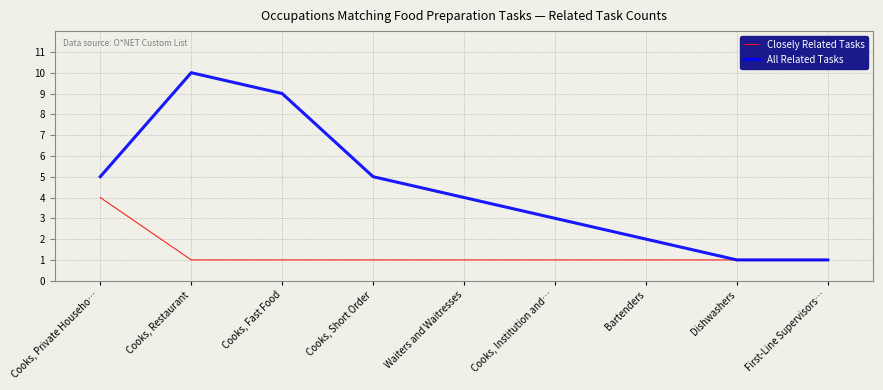

Is this an area chart (filled region under the line)?

No